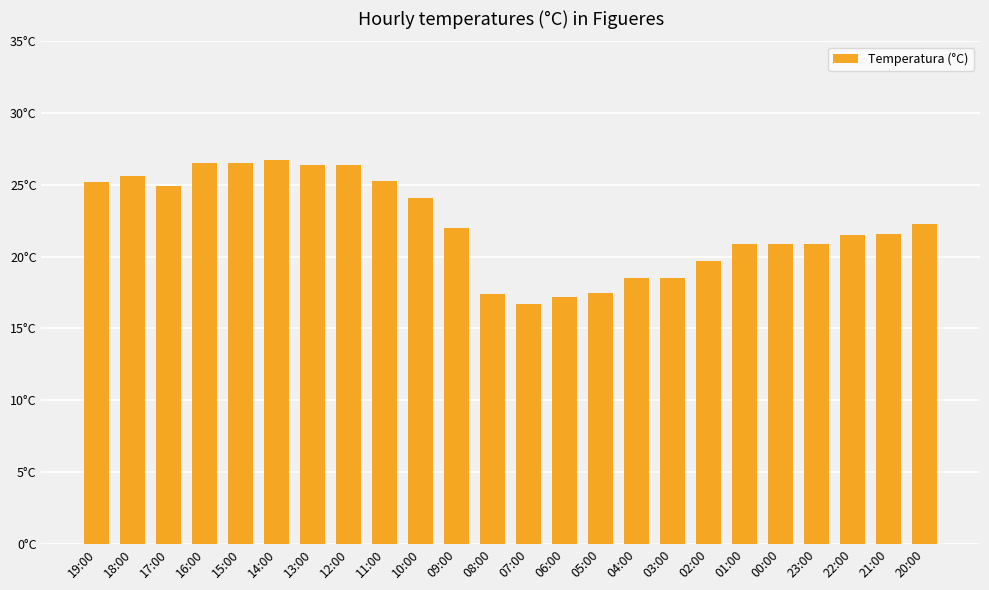

The value at 20:00 is 22.3. True or false?

True